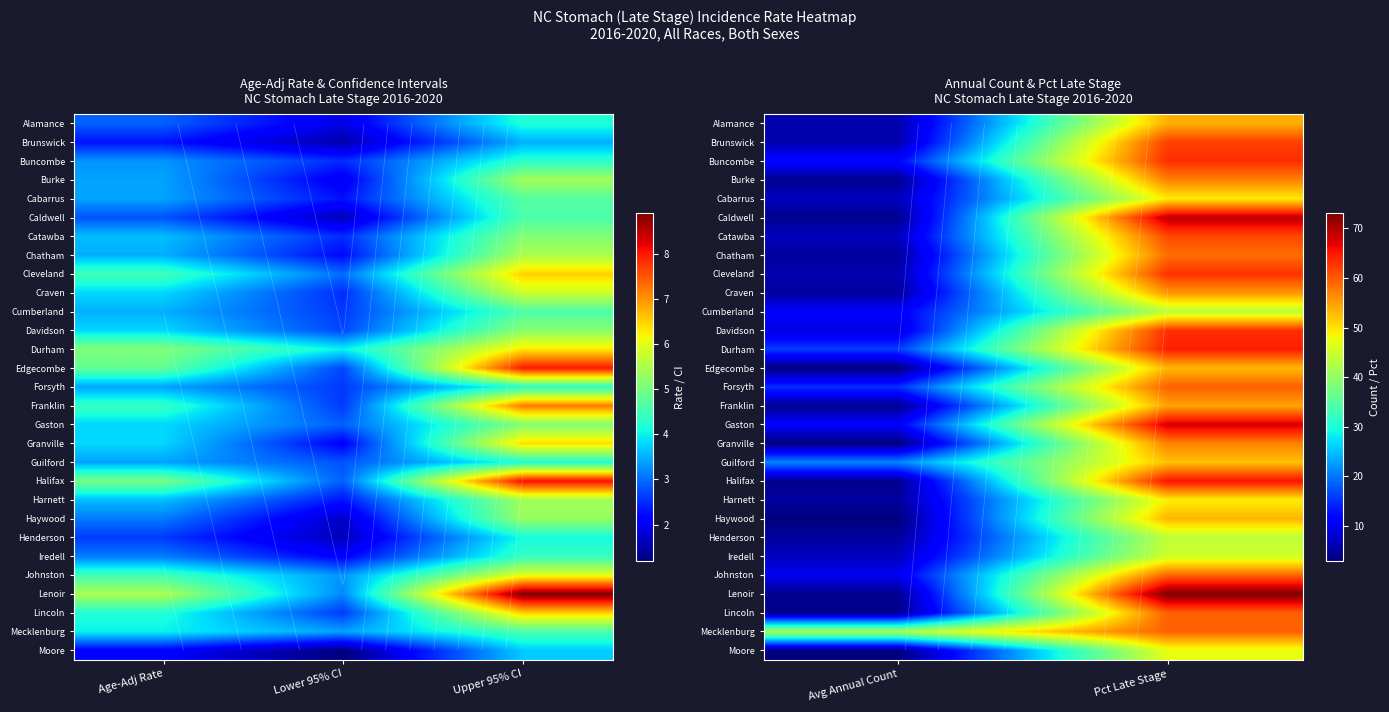

At which category does the chart reach its minimum across all series?

Avg Annual Count